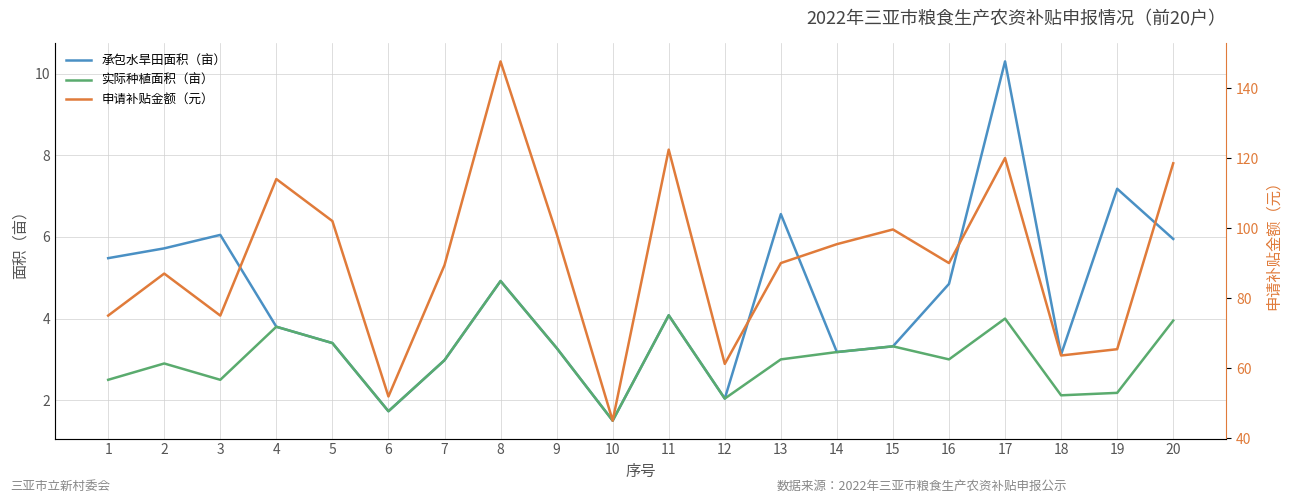

Which series has the largest total across all categories?

申请补贴金额（元）